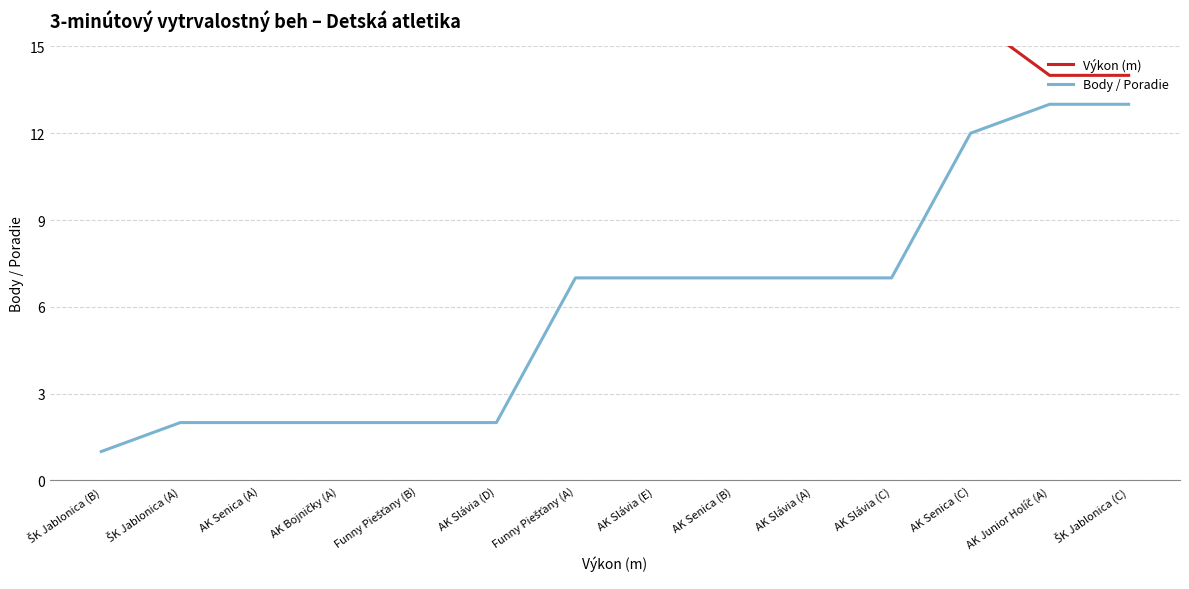

Reading right to left, list all the values displayed in this chart.

Výkon (m): ŠK Jablonica (C)=14	AK Junior Holíč (A)=14	AK Senica (C)=16	AK Slávia (C)=17	AK Slávia (A)=17	AK Senica (B)=17	AK Slávia (E)=17	Funny Piešťany (A)=17	AK Slávia (D)=18	Funny Piešťany (B)=18	AK Bojničky (A)=18	AK Senica (A)=18	ŠK Jablonica (A)=18	ŠK Jablonica (B)=21
Body / Poradie: ŠK Jablonica (C)=13	AK Junior Holíč (A)=13	AK Senica (C)=12	AK Slávia (C)=7	AK Slávia (A)=7	AK Senica (B)=7	AK Slávia (E)=7	Funny Piešťany (A)=7	AK Slávia (D)=2	Funny Piešťany (B)=2	AK Bojničky (A)=2	AK Senica (A)=2	ŠK Jablonica (A)=2	ŠK Jablonica (B)=1